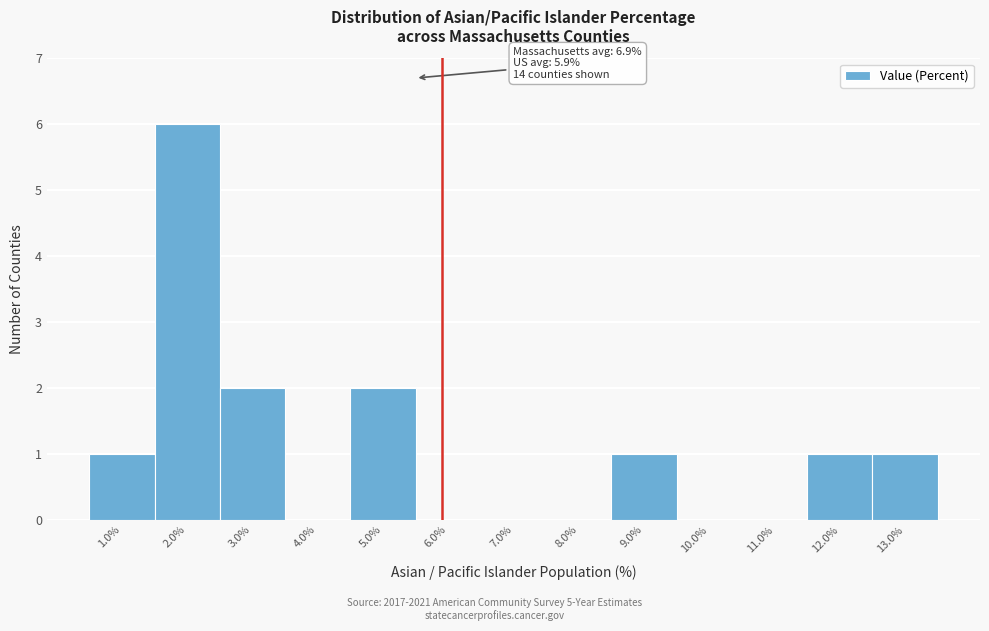

Over which range of the x-axis is the bar tallest?

1.5 to 2.5